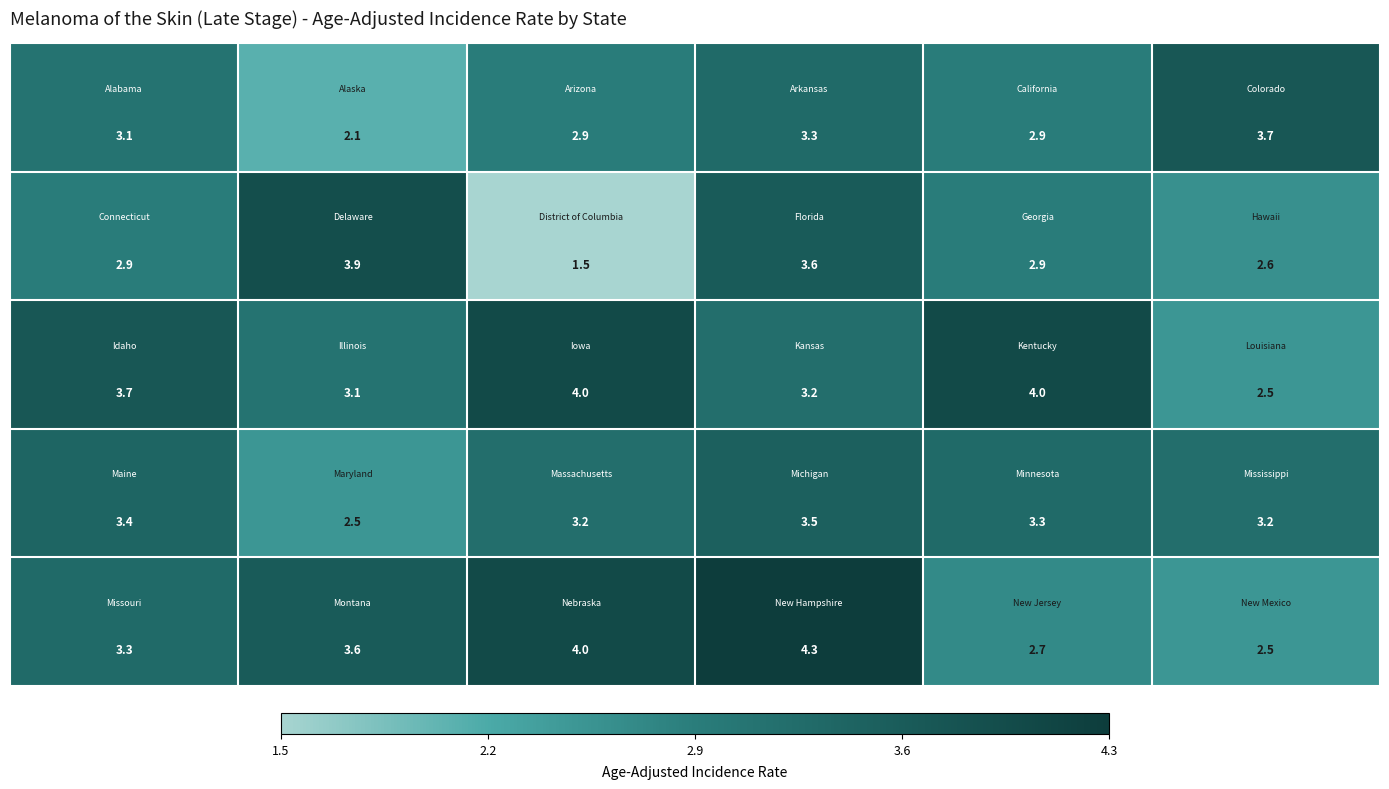

What is the minimum value shown in the chart?

1.5